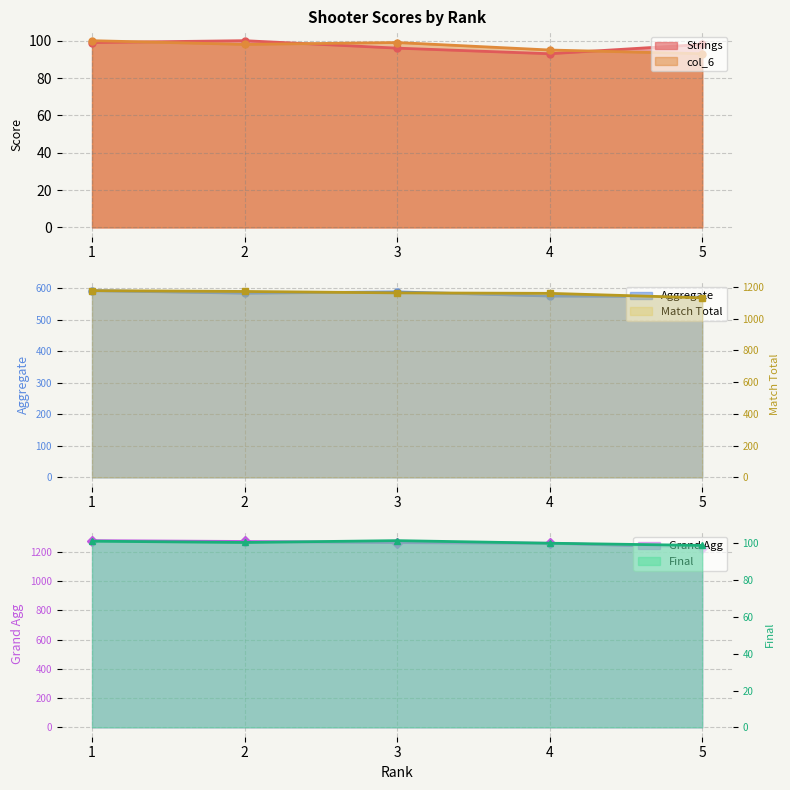

At which label does col_6 reach its minimum?

5